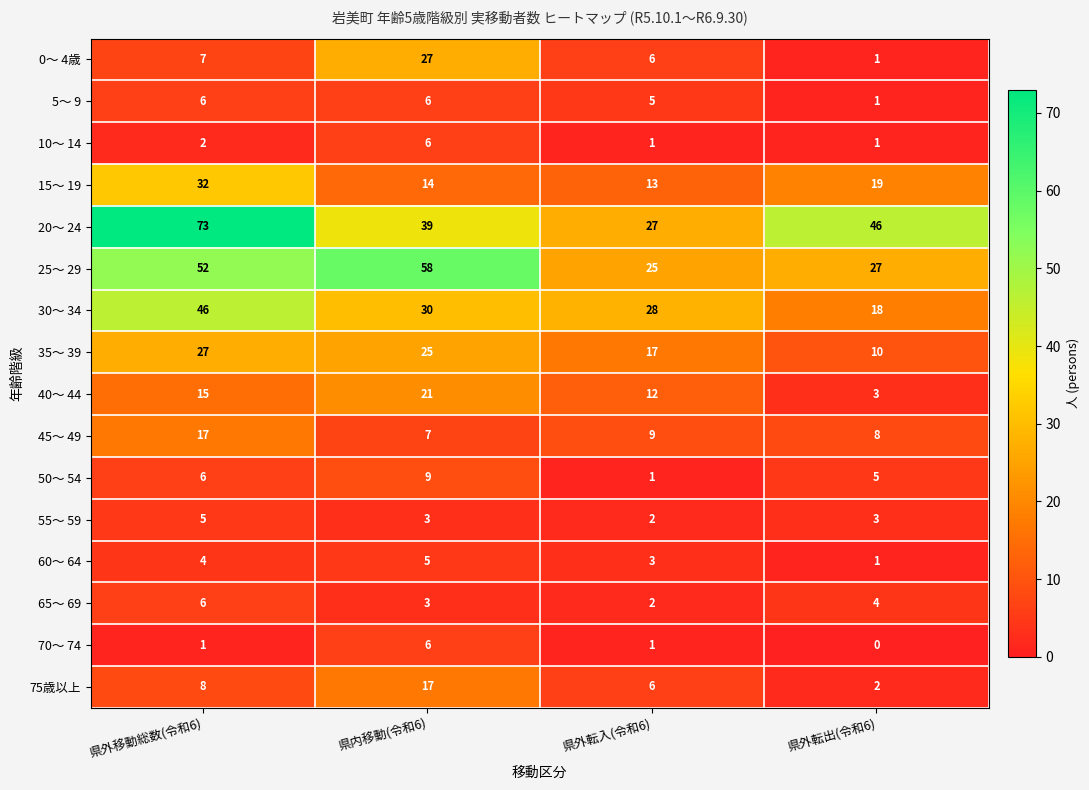

Which series has the largest total across all categories?

20～ 24